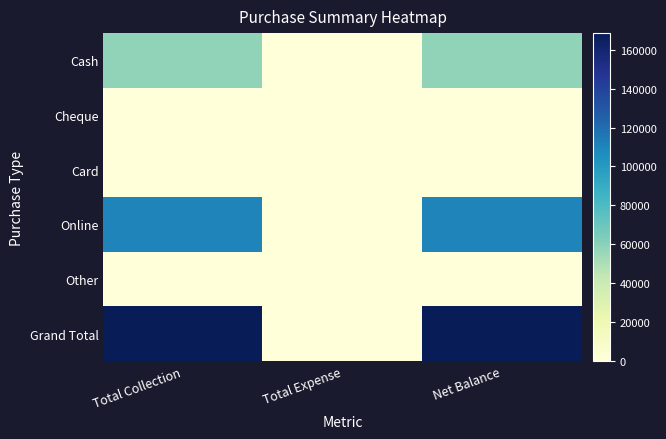

What is the difference between the highest and lowest values at Total Collection?

168600